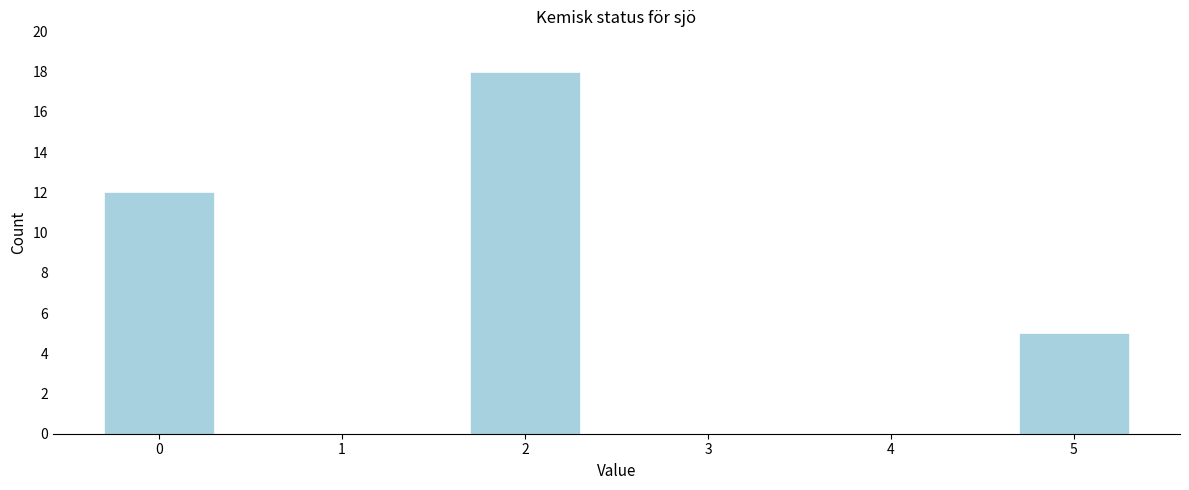

Reading left to right, list all the values displayed in this chart.

0=12	1=0	2=18	3=0	4=0	5=5